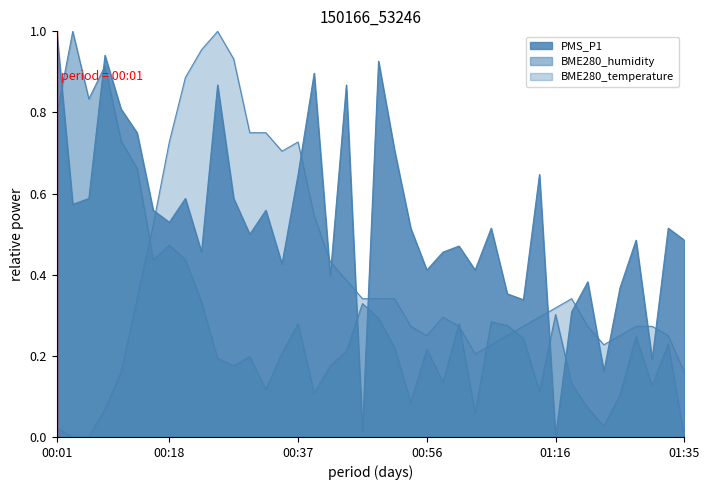

At which category does the chart reach its minimum across all series?

01:16